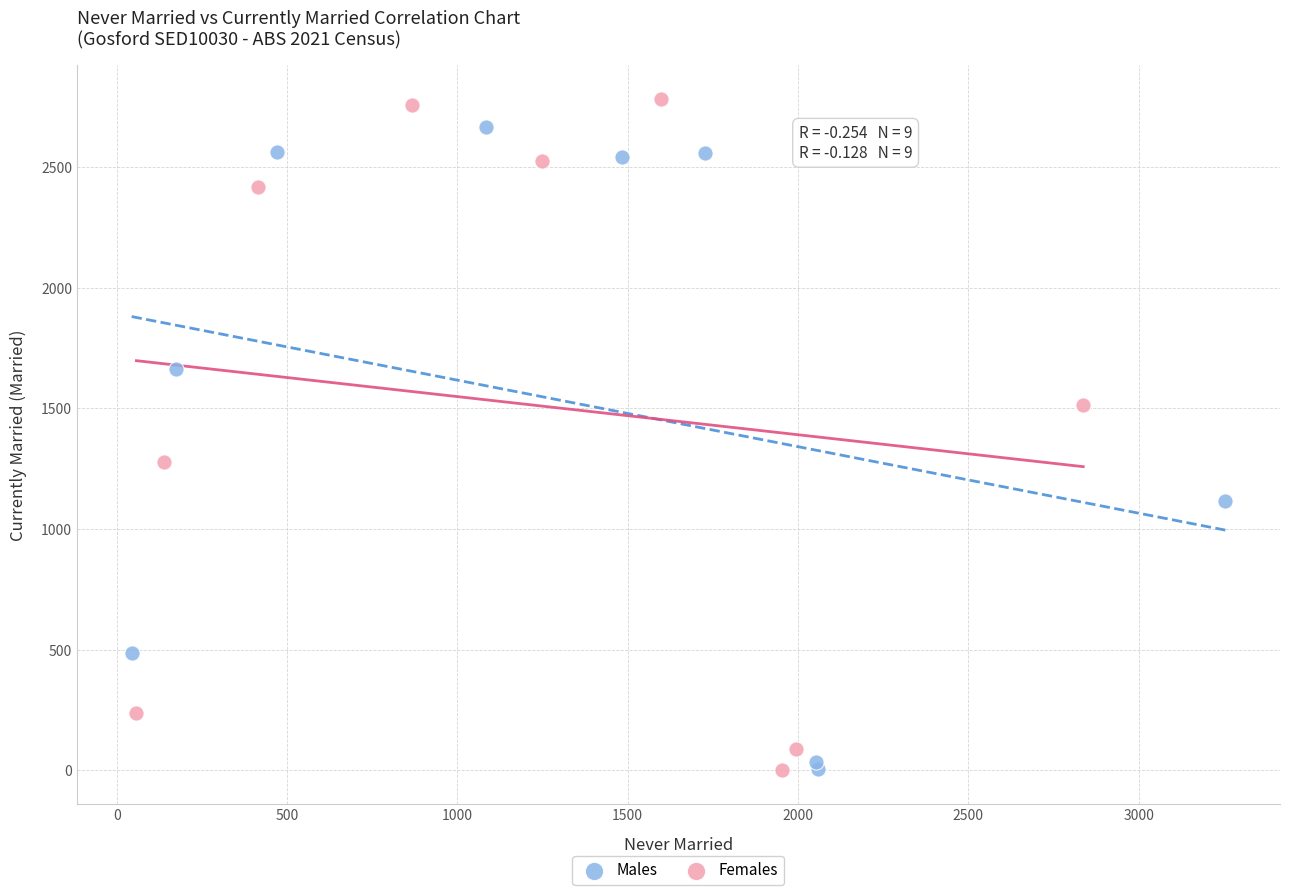

Which series has the widest spread of Y values?

Females